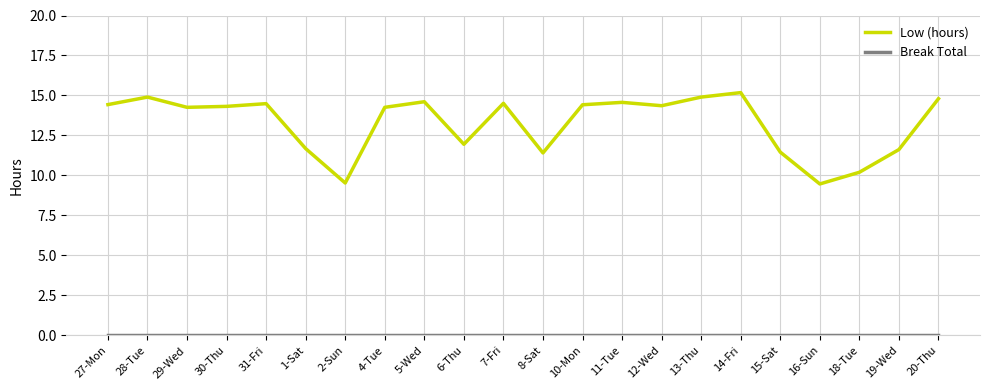

Which series has the largest total across all categories?

Low (hours)